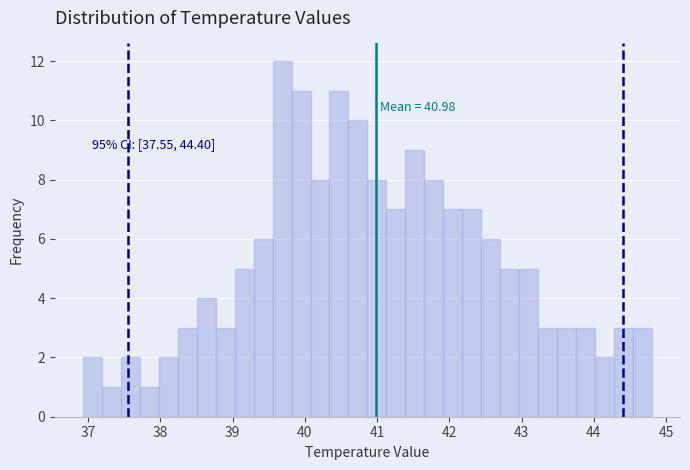

Read against the x-axis, roughly where is the centre of the tallest bar?

39.7